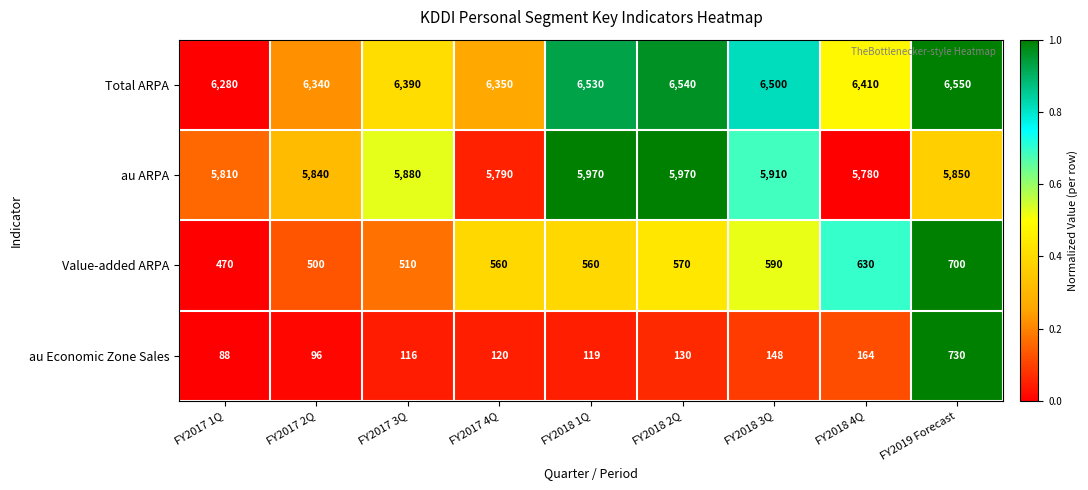

At how many categories does at least one series exceed 3222?

9